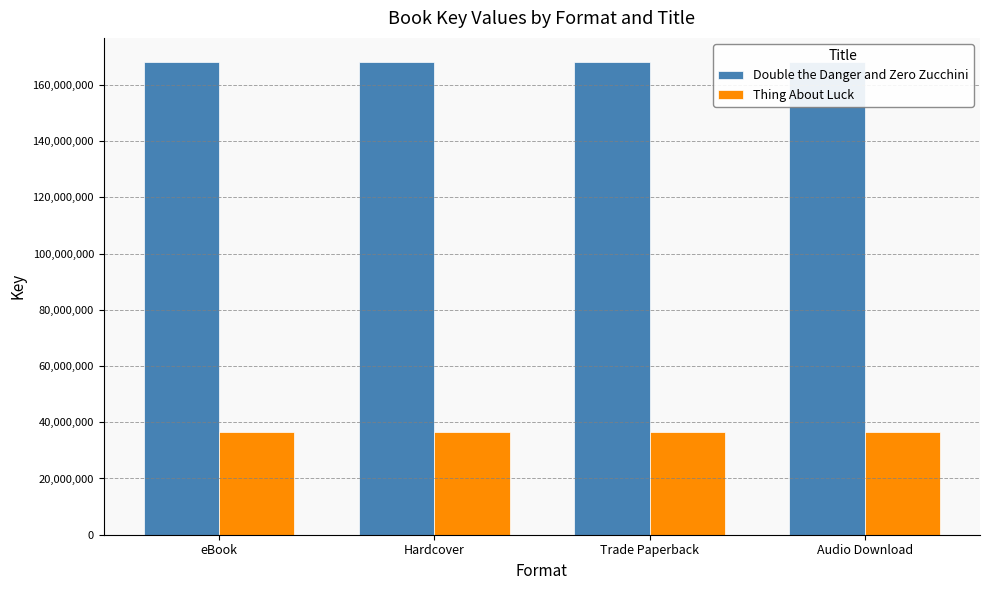

What are all the series names shown in the legend?

Double the Danger and Zero Zucchini, Thing About Luck